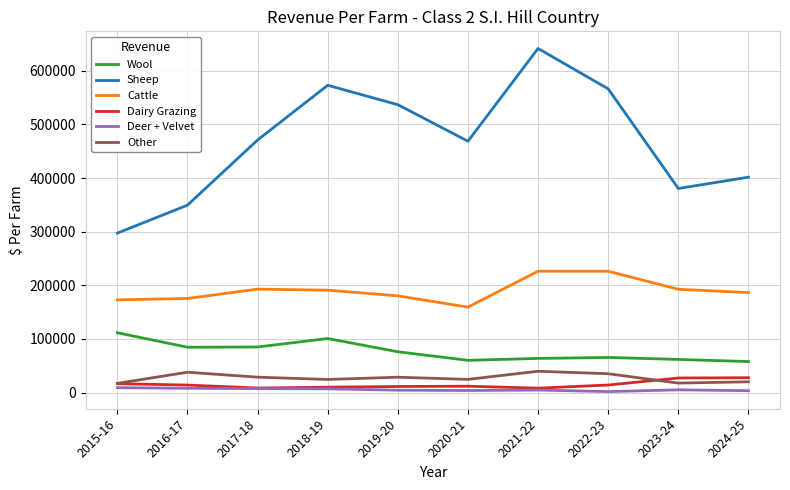

What is the difference between the maximum and minimum values in the Wool series?

53693